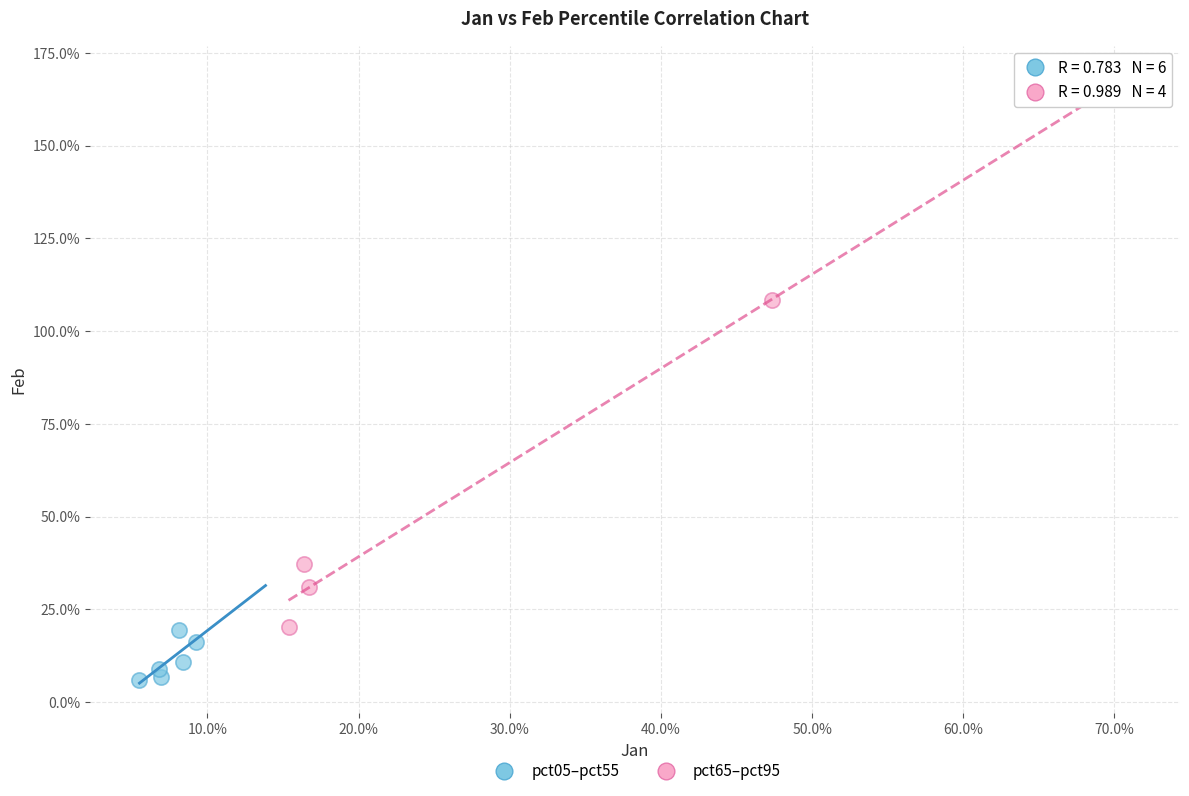

Which series contains the lowest Y value?

pct05–pct55